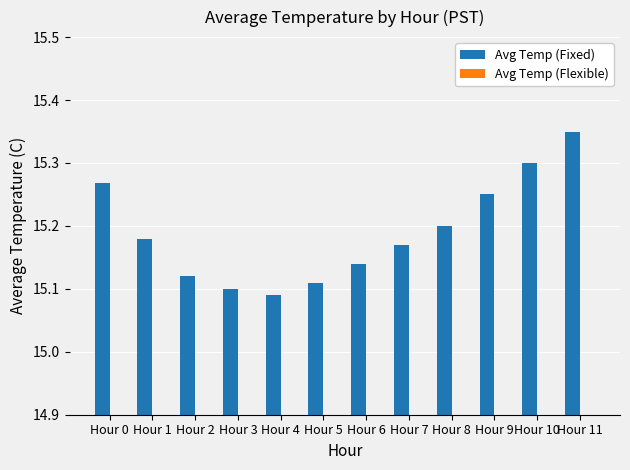

Which label corresponds to the largest value in the chart?

Hour 11